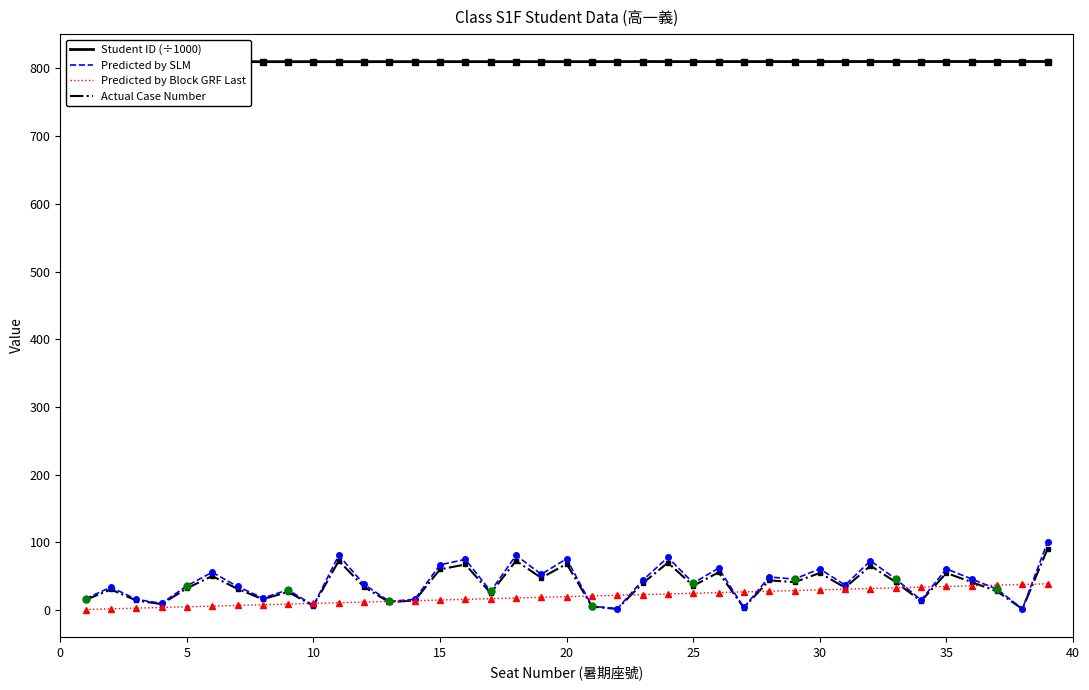

At 30, list the series in order from smallest to largest.

Predicted by Block GRF Last, Actual Case Number, Predicted by SLM, Student ID (÷1000)